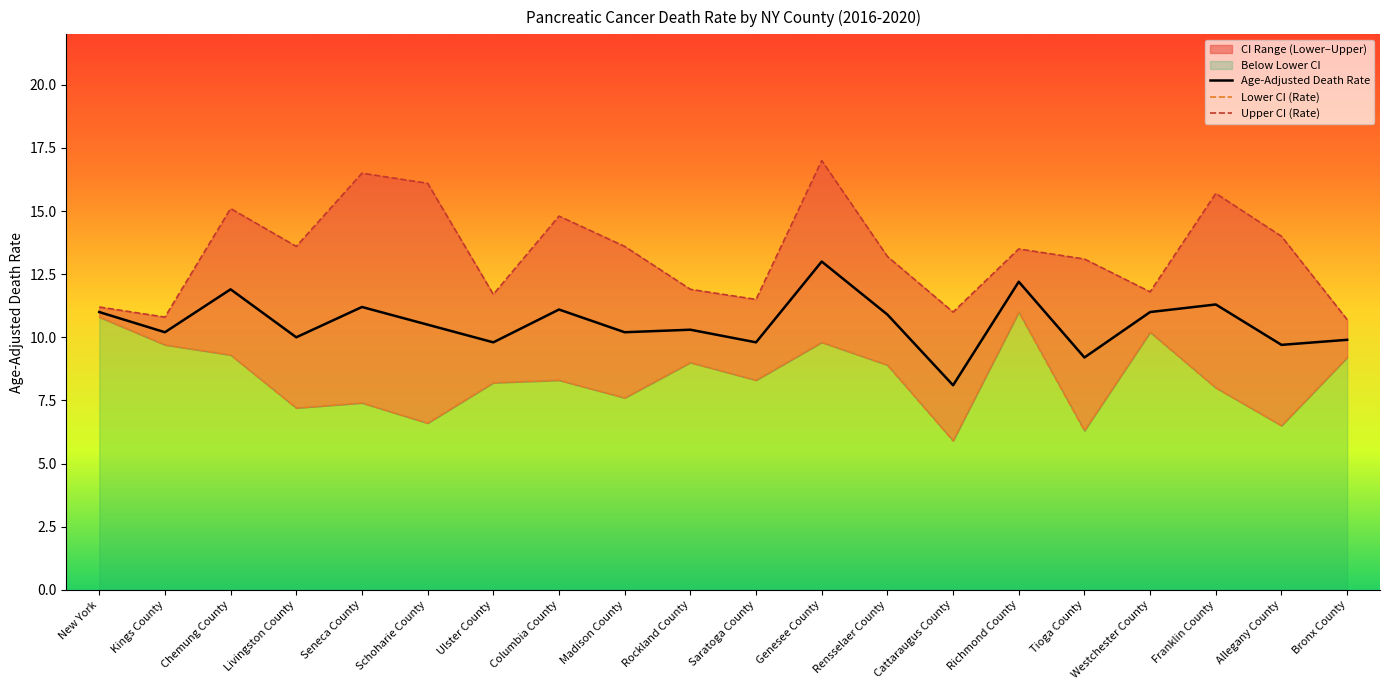

What is the difference between the highest and lowest values at Tioga County?

6.8